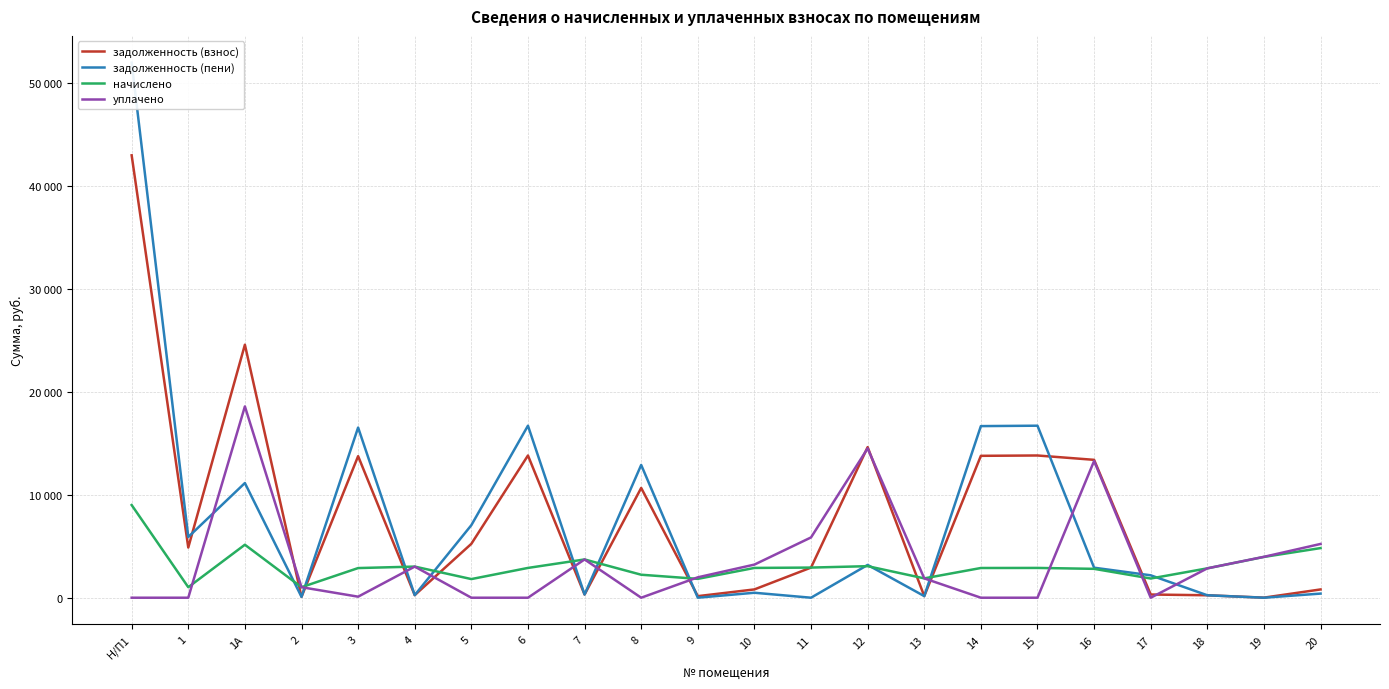

How many lines are shown in the chart?

4